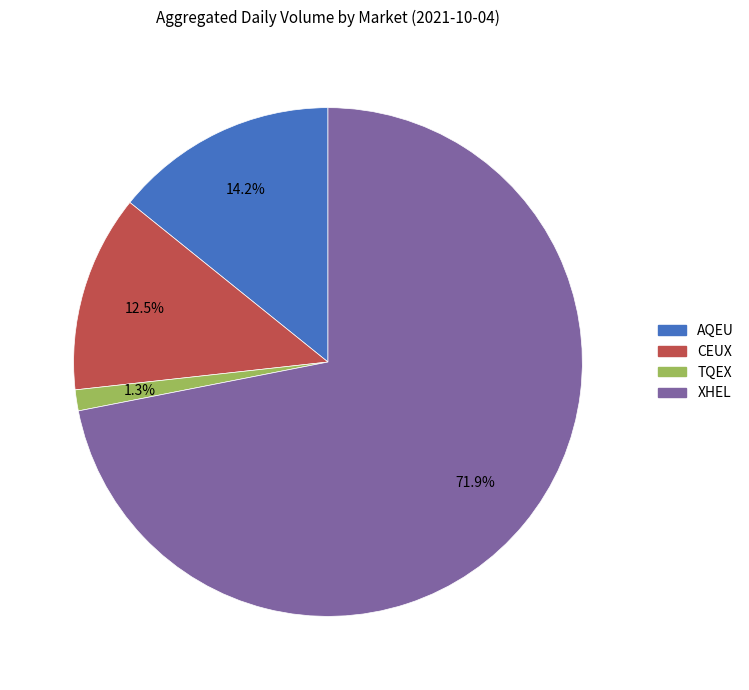

Does XHEL account for over 50% of the chart?

Yes